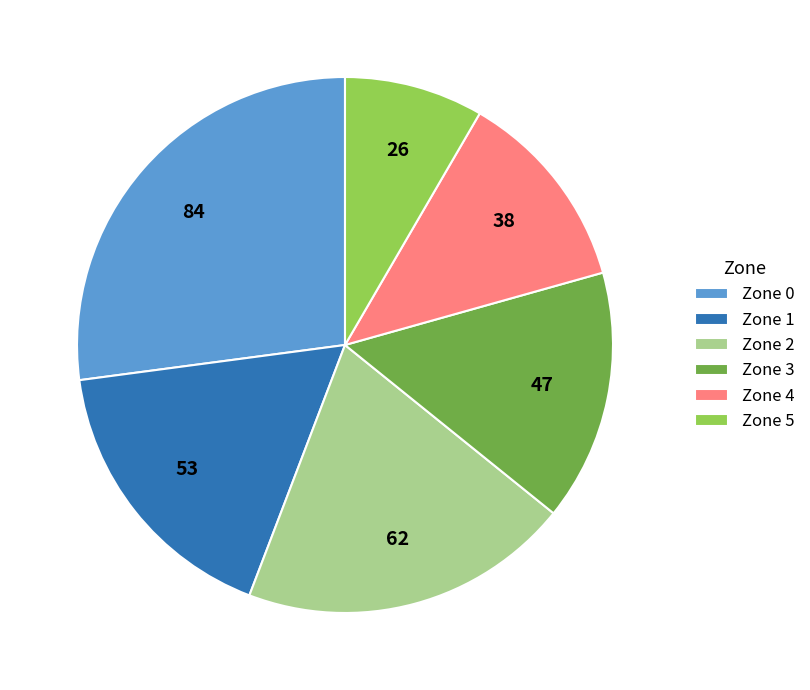

How many segments does this pie chart have?

6